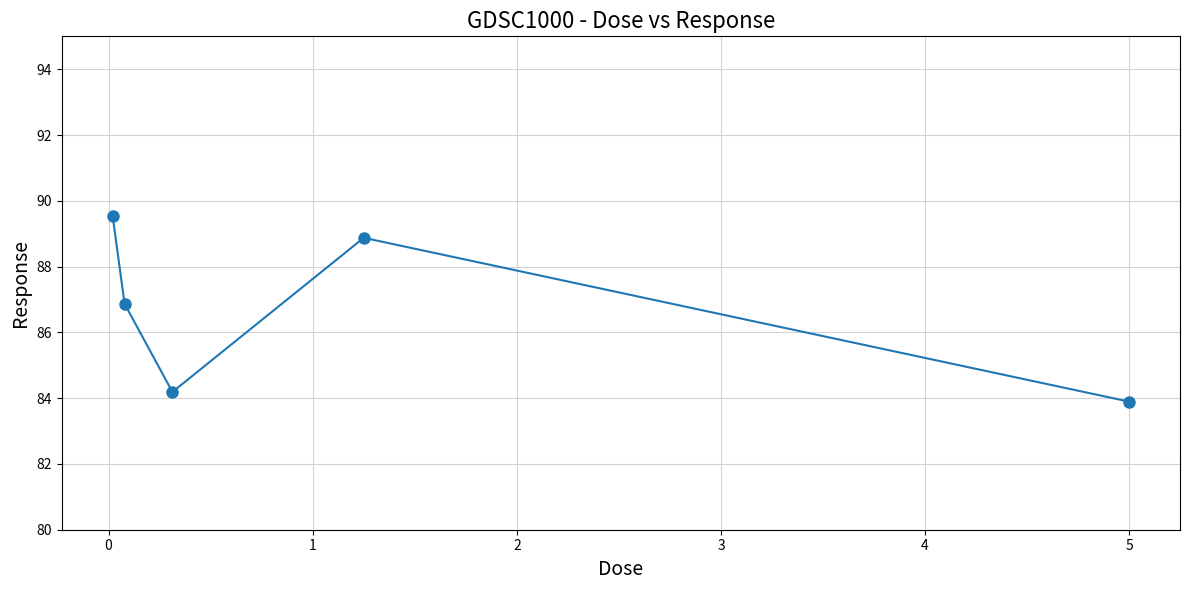

Reading left to right, extract all data points from this chart.

89.5	86.9	84.2	88.9	83.9